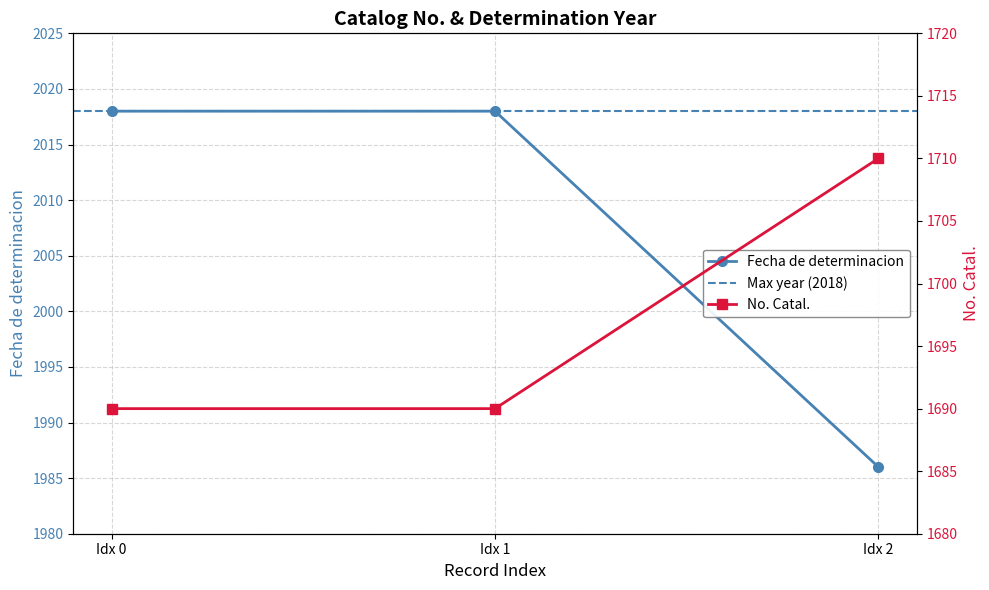

Approximately how many times larger is the value at Idx 1 compared to Idx 0?

1.0